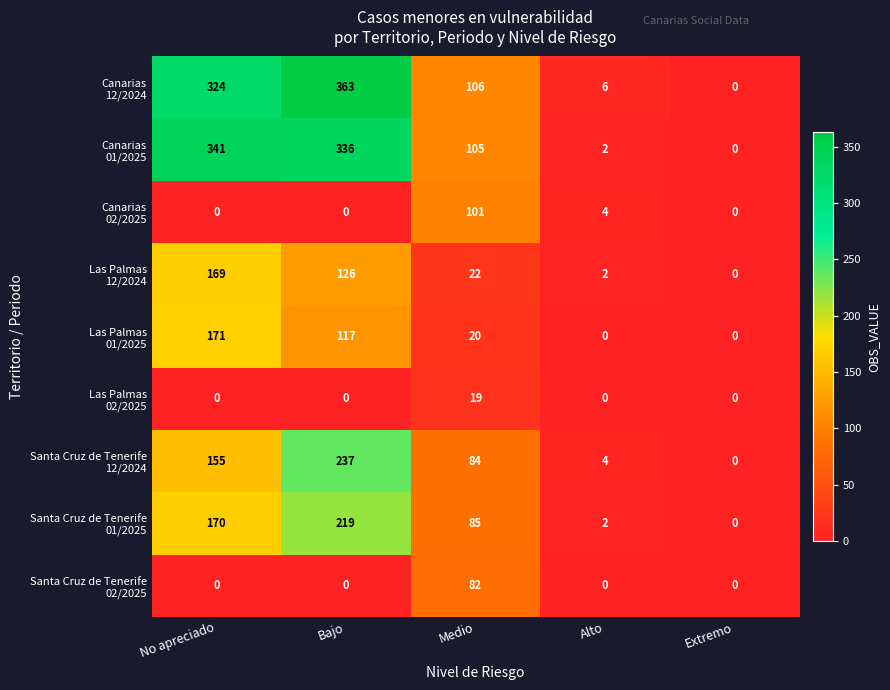

What is the spread (max minus min) of values at Bajo?

363